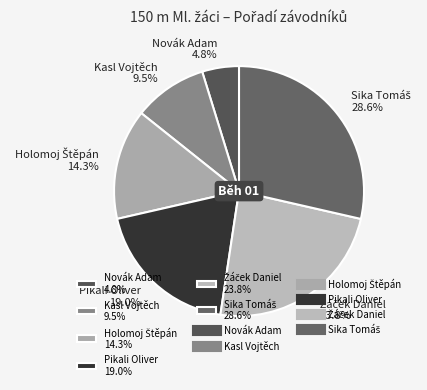

Count the number of slices in the pie.

6